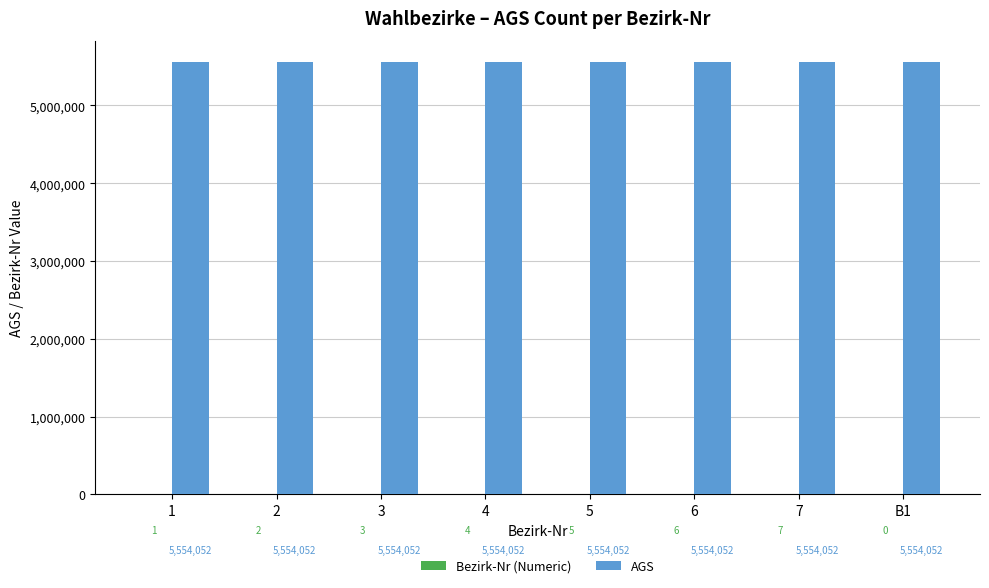

What is the maximum value shown in the chart?

5554052